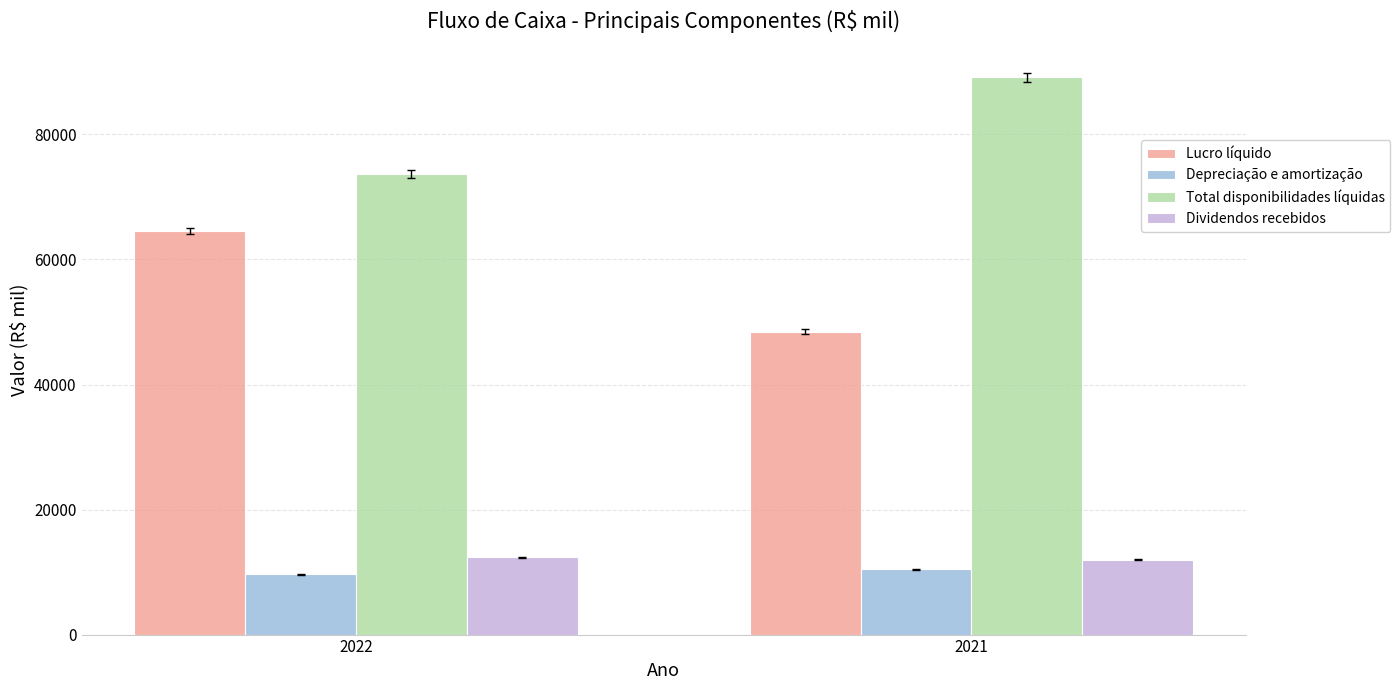

What is the spread (max minus min) of values at 2021?

78699.0